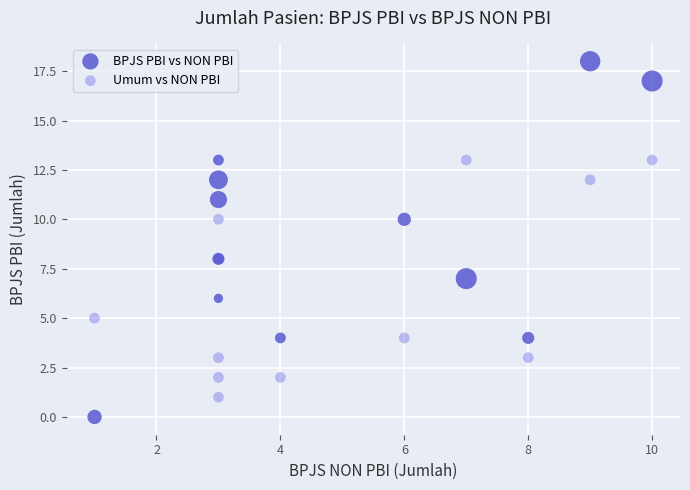

Which series has the widest spread of Y values?

BPJS PBI vs NON PBI